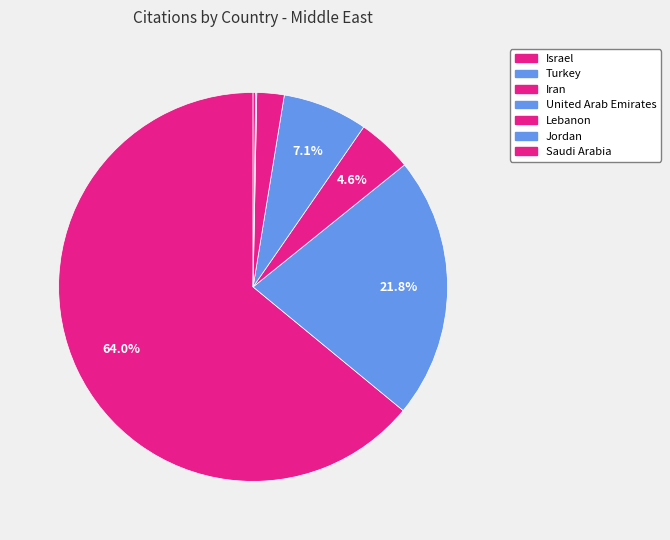

Between United Arab Emirates and Lebanon, which is larger?

United Arab Emirates